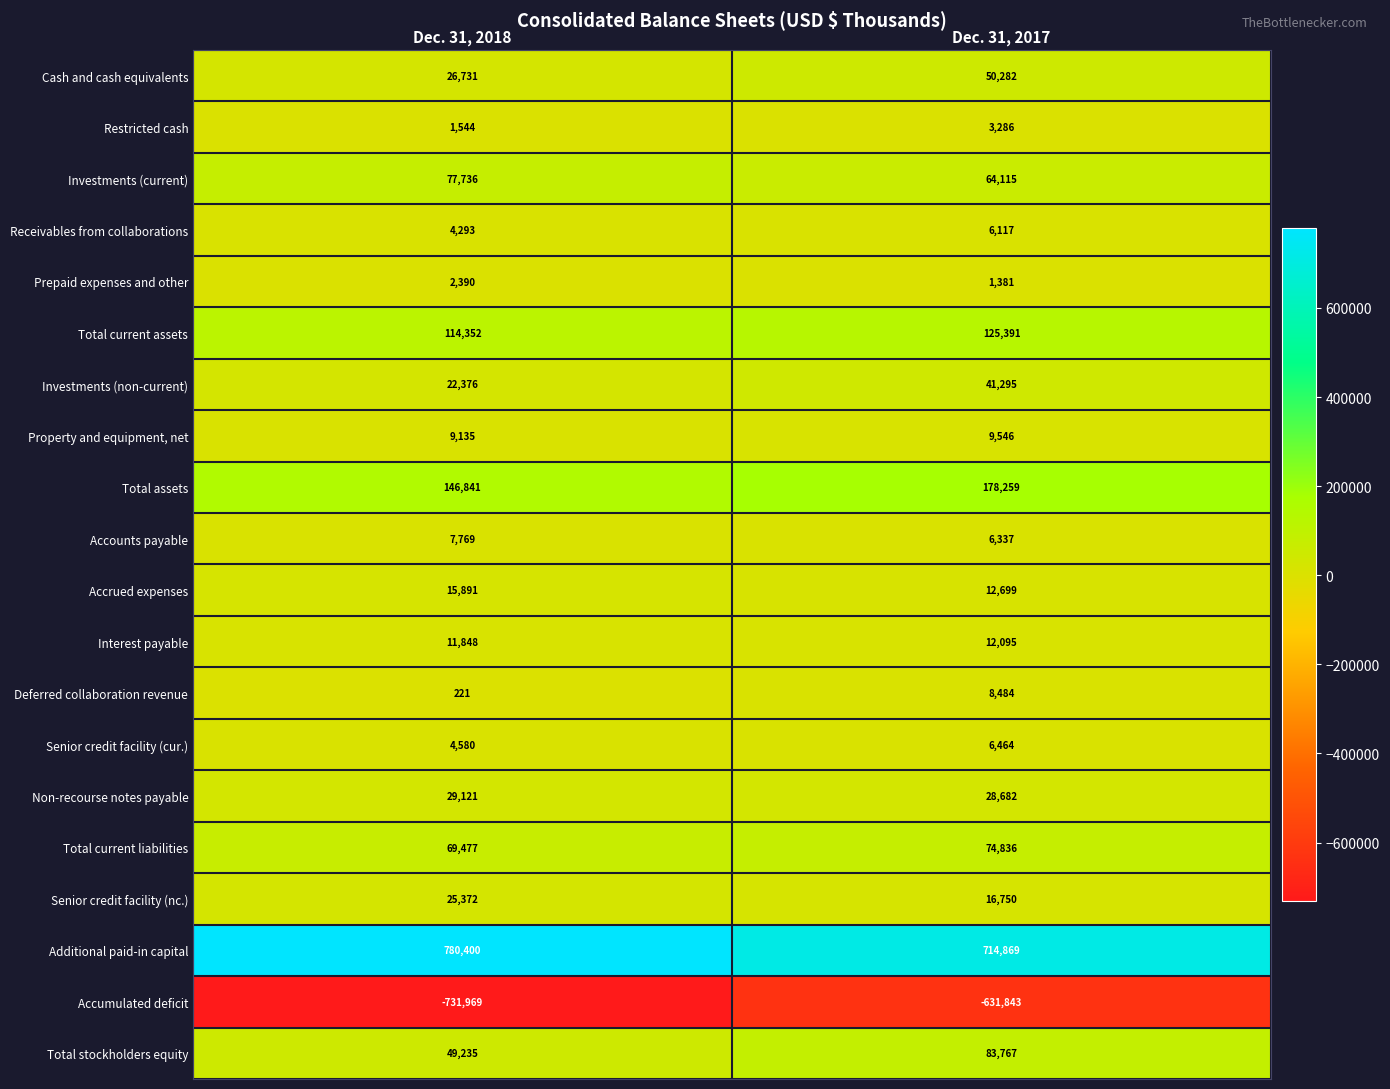

At which category is the sum across all series the highest?

Dec. 31, 2017